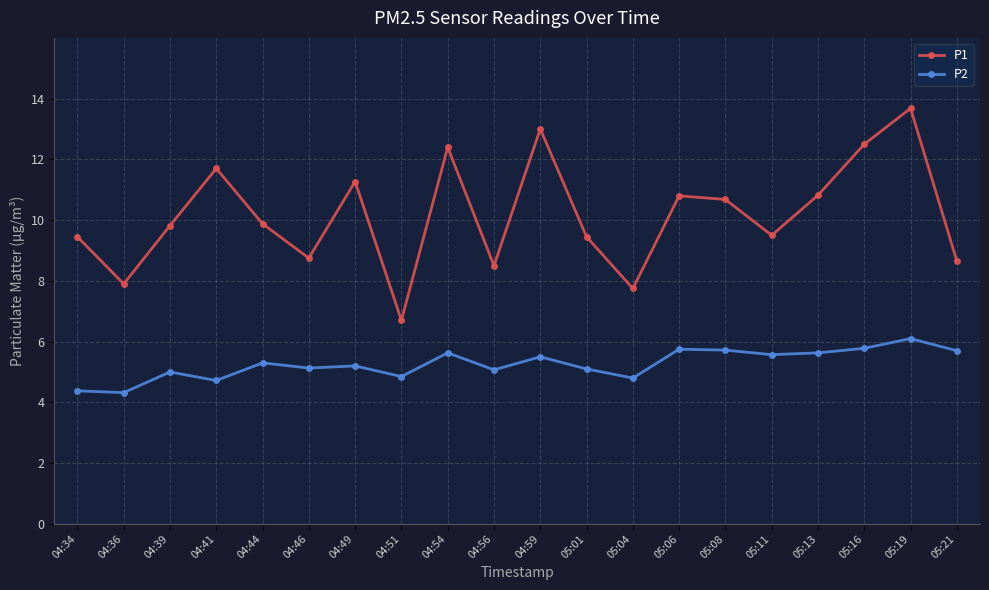

Between 04:41 and 05:21, which series saw the biggest shift?

P1